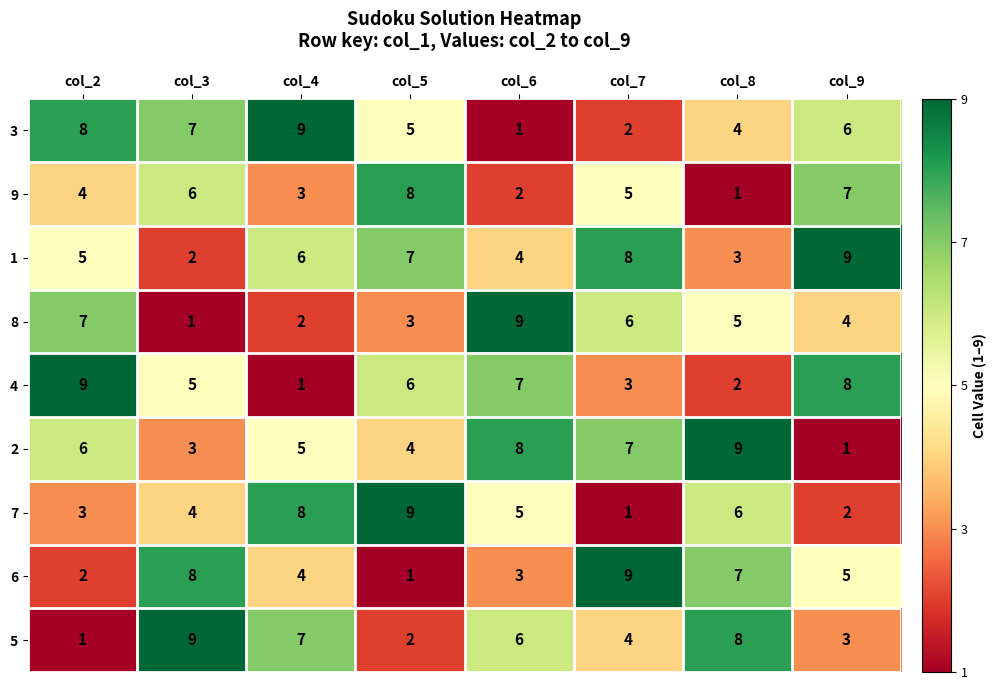

Which series changed the most between col_5 and col_9?

7